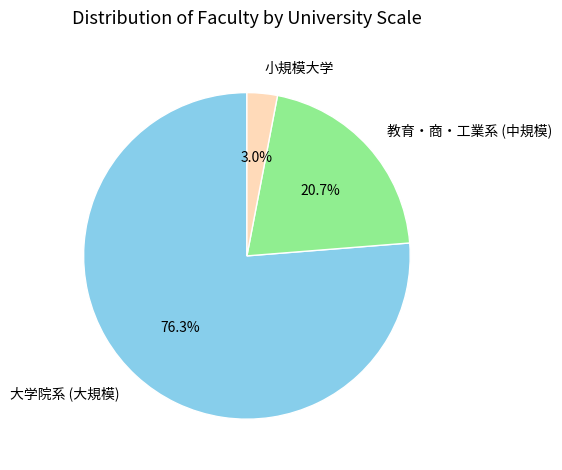

What portion of the pie excludes 大学院系 (大規模)?

23.7%